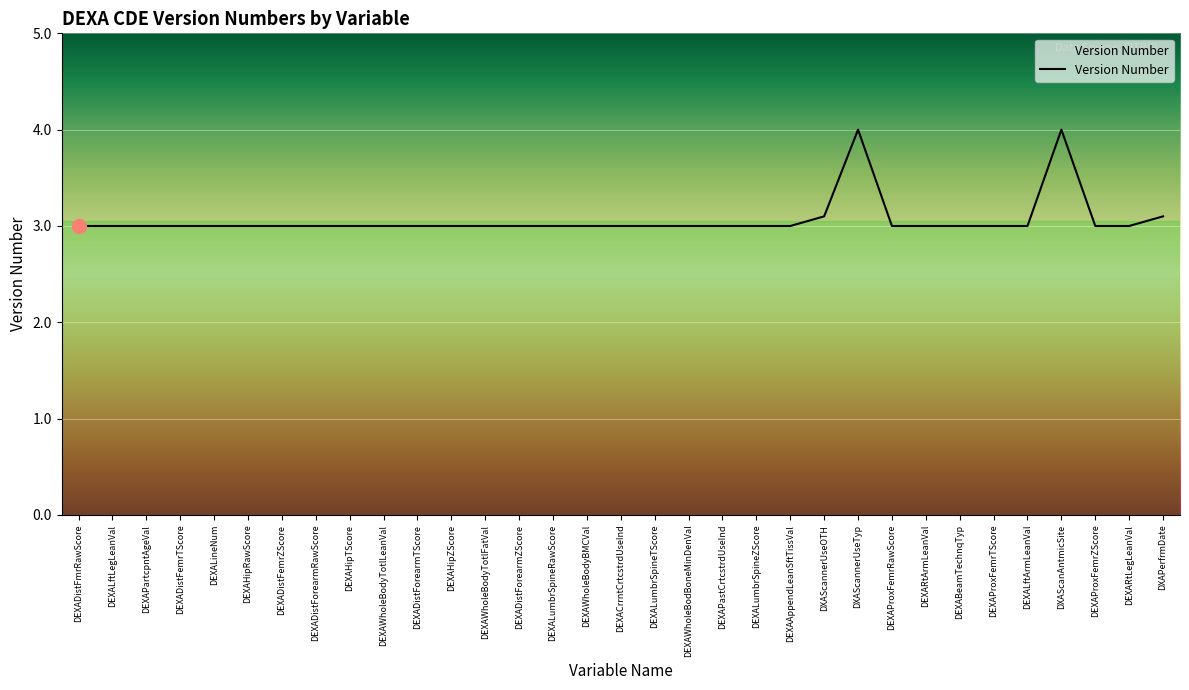

What is the difference between the maximum and minimum values?

1.0